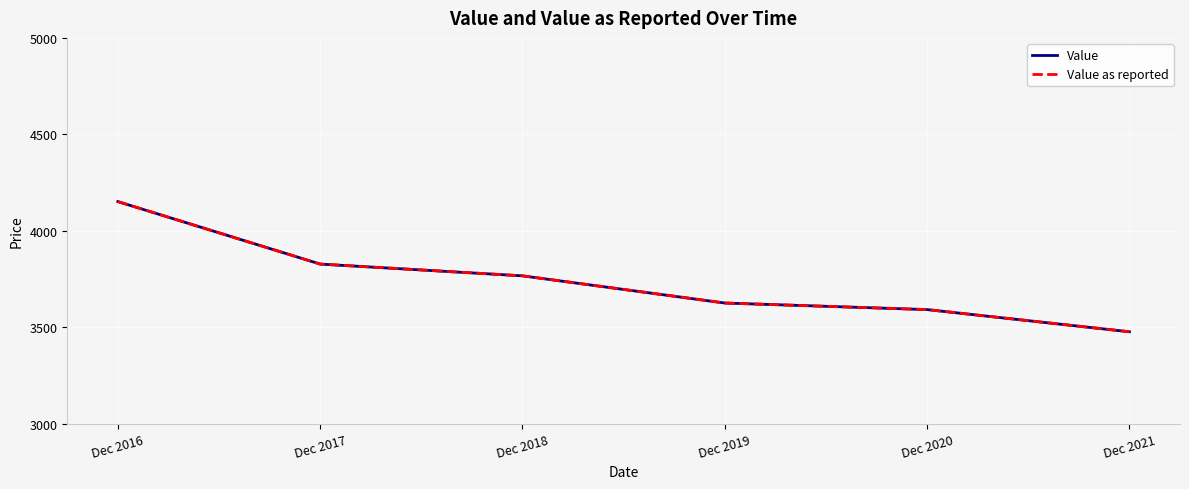

What is the difference between the maximum and minimum values in the Value series?

675